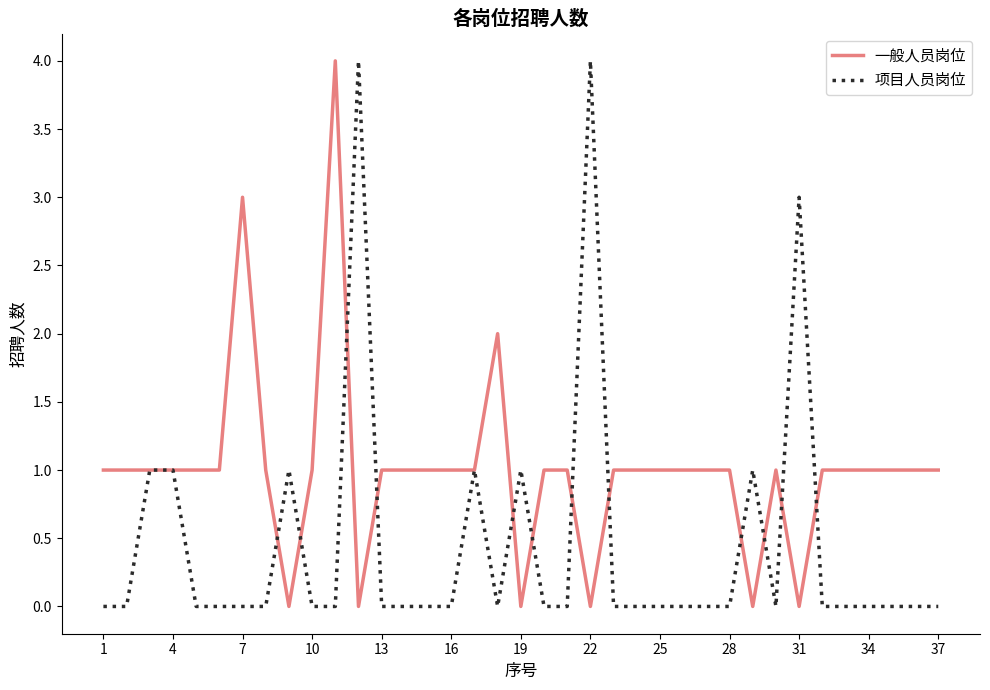

Rank the series by their average value, from lowest to highest.

项目人员岗位, 一般人员岗位